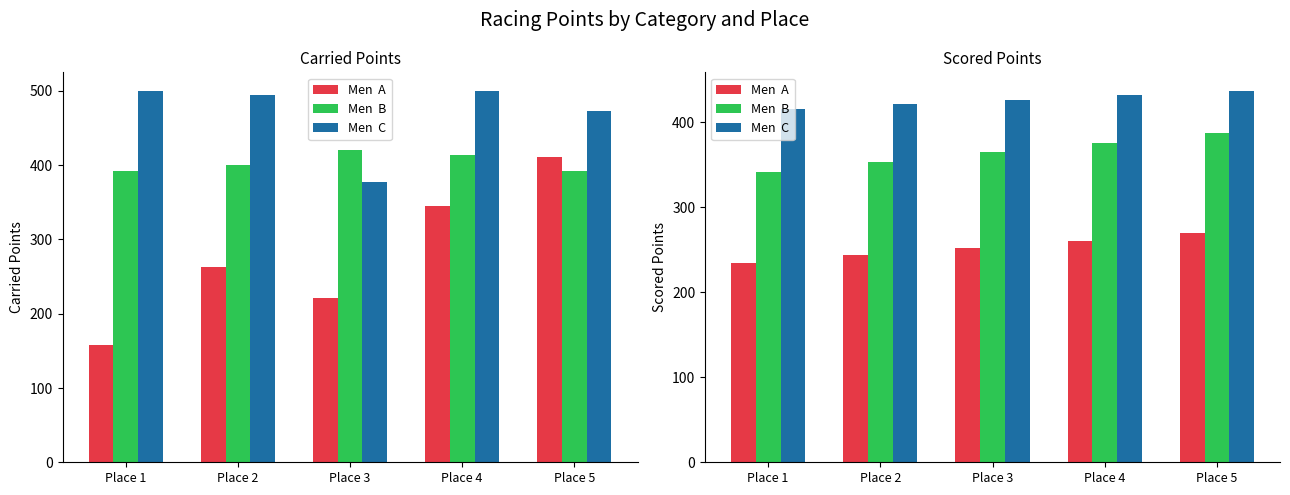

The value of Men  A at Place 1 is 125.1. True or false?

False